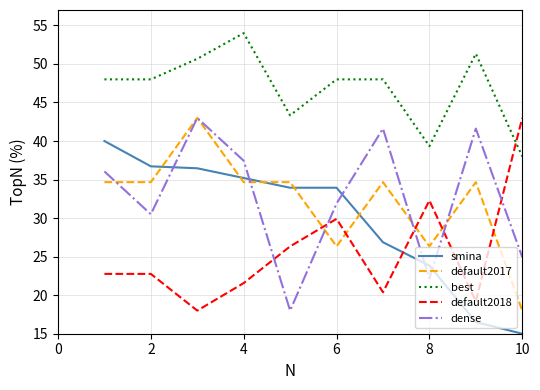

What is the smallest value displayed?

15.0